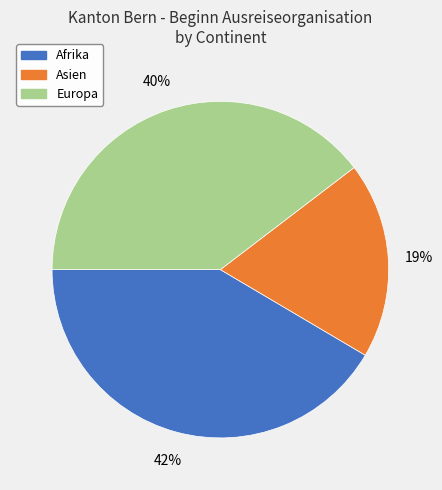

To the nearest percent, what is the difference between the largest and smallest slice percentages?

23%